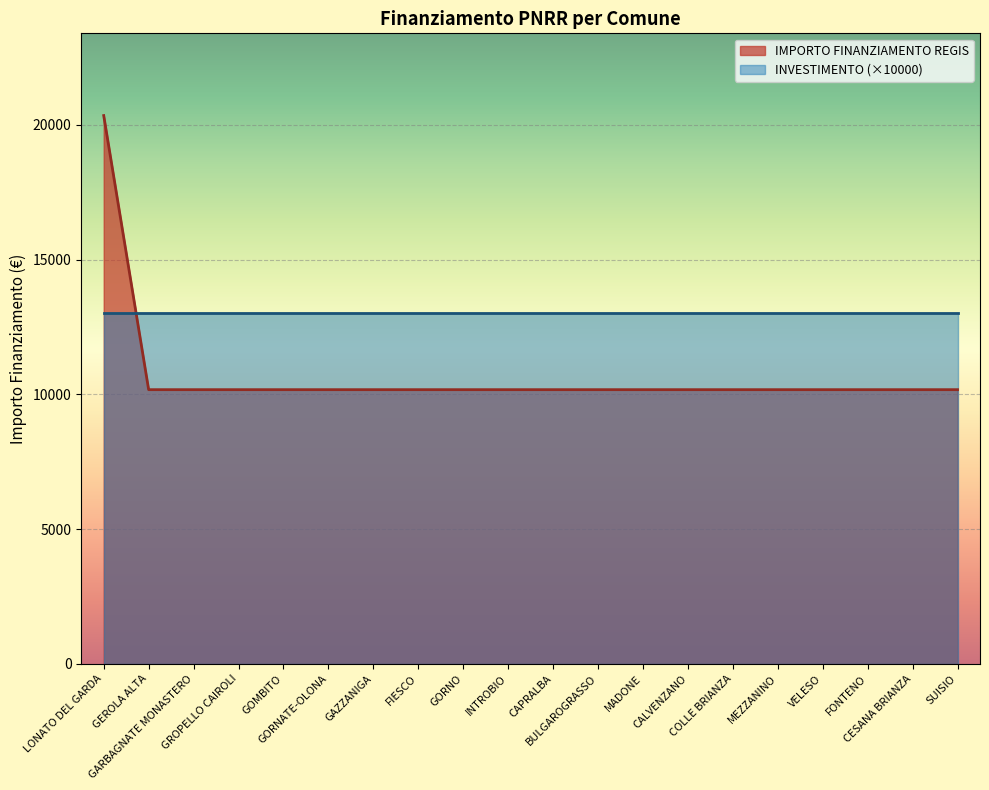

At which category does the chart reach its minimum across all series?

GEROLA ALTA